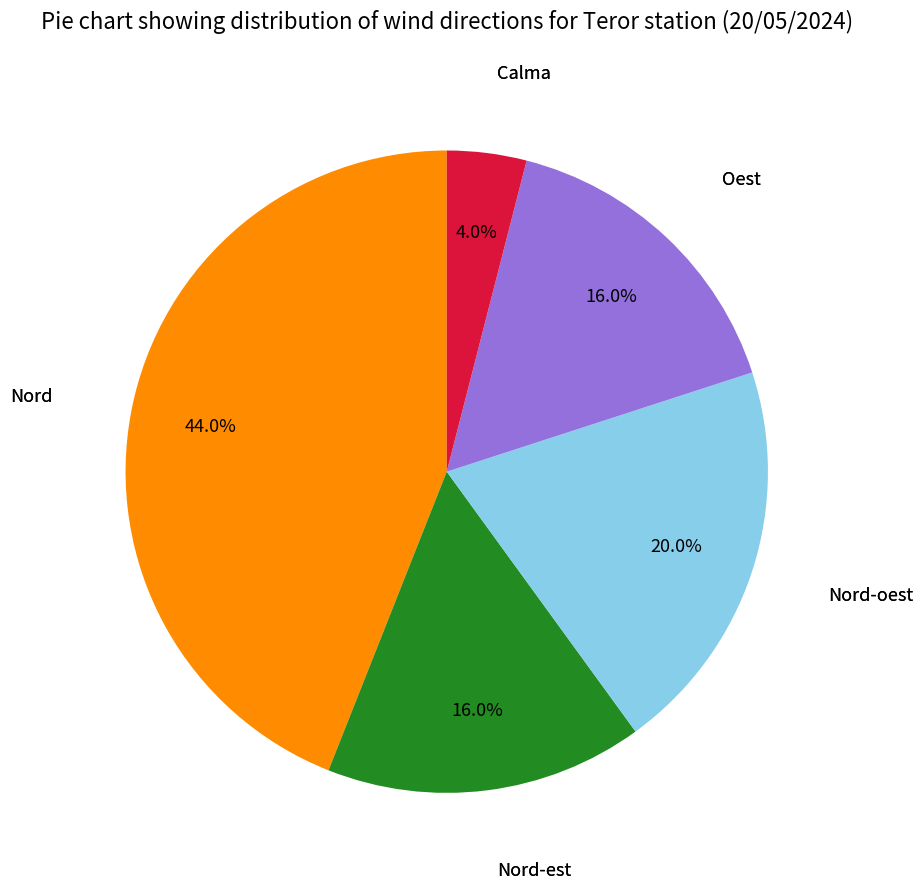

Approximately how many times larger is the value at Nord compared to Nord-oest?

2.2